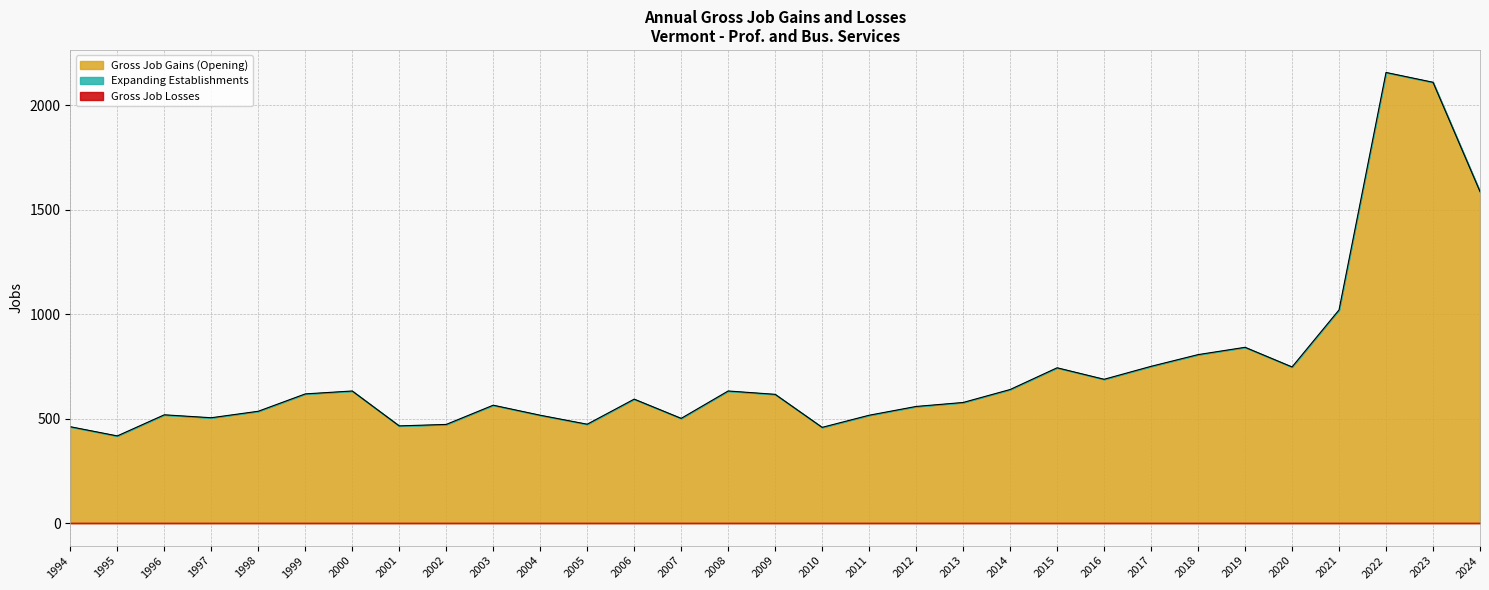

Reading right to left, transcribe all the data shown in this chart.

Gross Job Gains (Opening): 2024=1586	2023=2109	2022=2156	2021=1020	2020=747	2019=841	2018=806	2017=750	2016=688	2015=743	2014=639	2013=577	2012=558	2011=516	2010=458	2009=616	2008=632	2007=501	2006=593	2005=473	2004=516	2003=564	2002=472	2001=465	2000=632	1999=618	1998=535	1997=504	1996=518	1995=417	1994=461
Expanding Establishments: 2024=0	2023=0	2022=0	2021=0	2020=0	2019=0	2018=0	2017=0	2016=0	2015=0	2014=0	2013=0	2012=0	2011=0	2010=0	2009=0	2008=0	2007=0	2006=0	2005=0	2004=0	2003=0	2002=0	2001=0	2000=0	1999=0	1998=0	1997=0	1996=0	1995=0	1994=0
Gross Job Losses: 2024=0	2023=0	2022=0	2021=0	2020=0	2019=0	2018=0	2017=0	2016=0	2015=0	2014=0	2013=0	2012=0	2011=0	2010=0	2009=0	2008=0	2007=0	2006=0	2005=0	2004=0	2003=0	2002=0	2001=0	2000=0	1999=0	1998=0	1997=0	1996=0	1995=0	1994=0